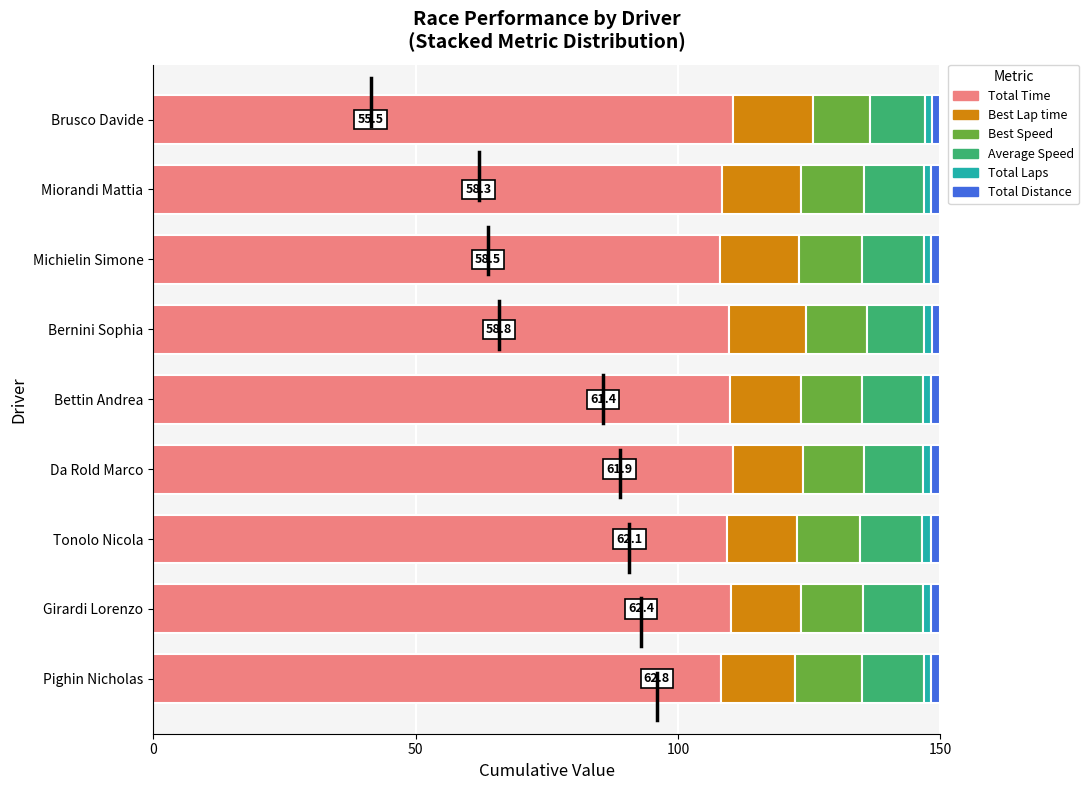

What is the minimum value for Total Time?

108.0